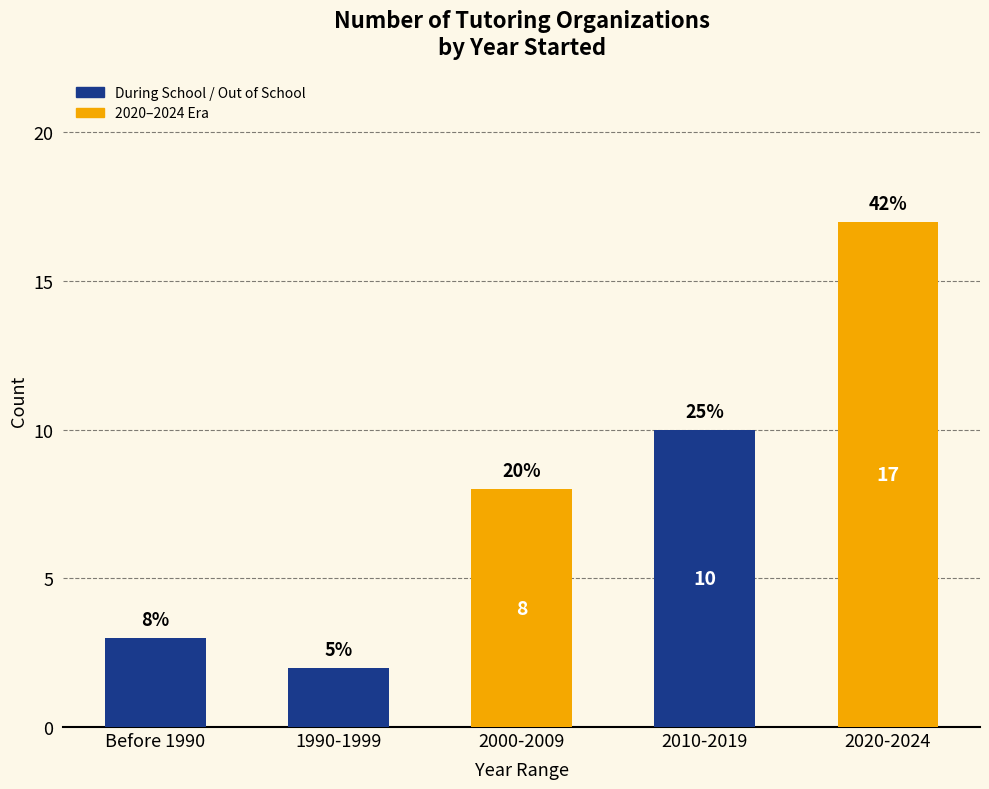

What is the label of the 5th bar from the left?

2020-2024